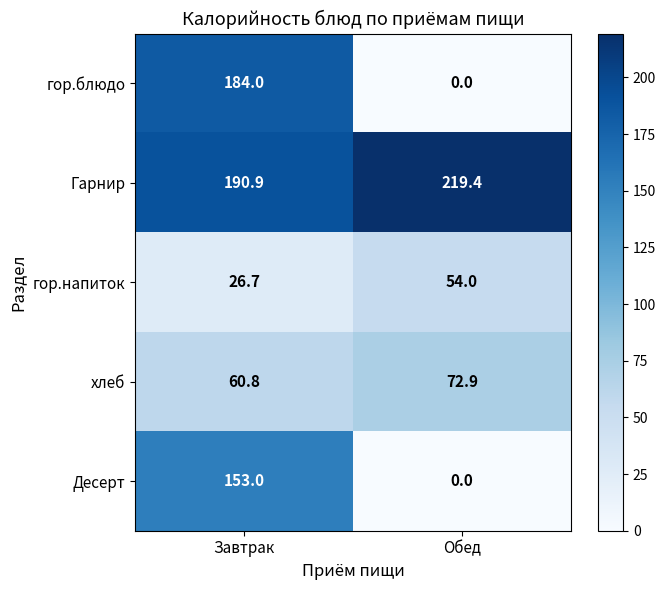

What is the spread (max minus min) of values at Обед?

219.4